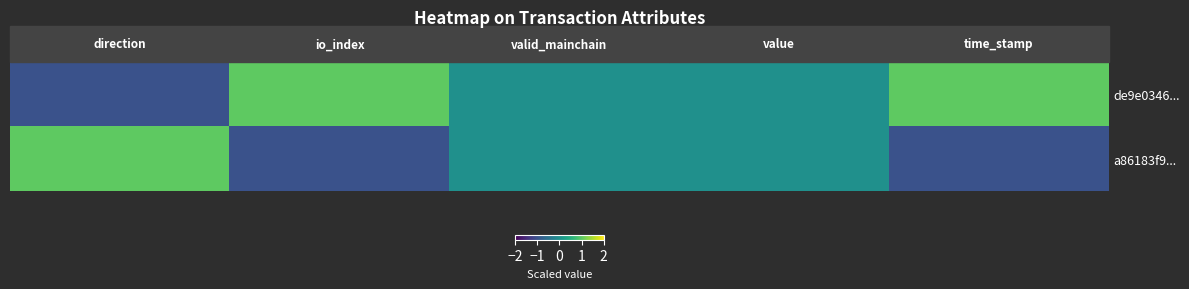

Rank the series by their average value, from lowest to highest.

a86183f9..., de9e0346...